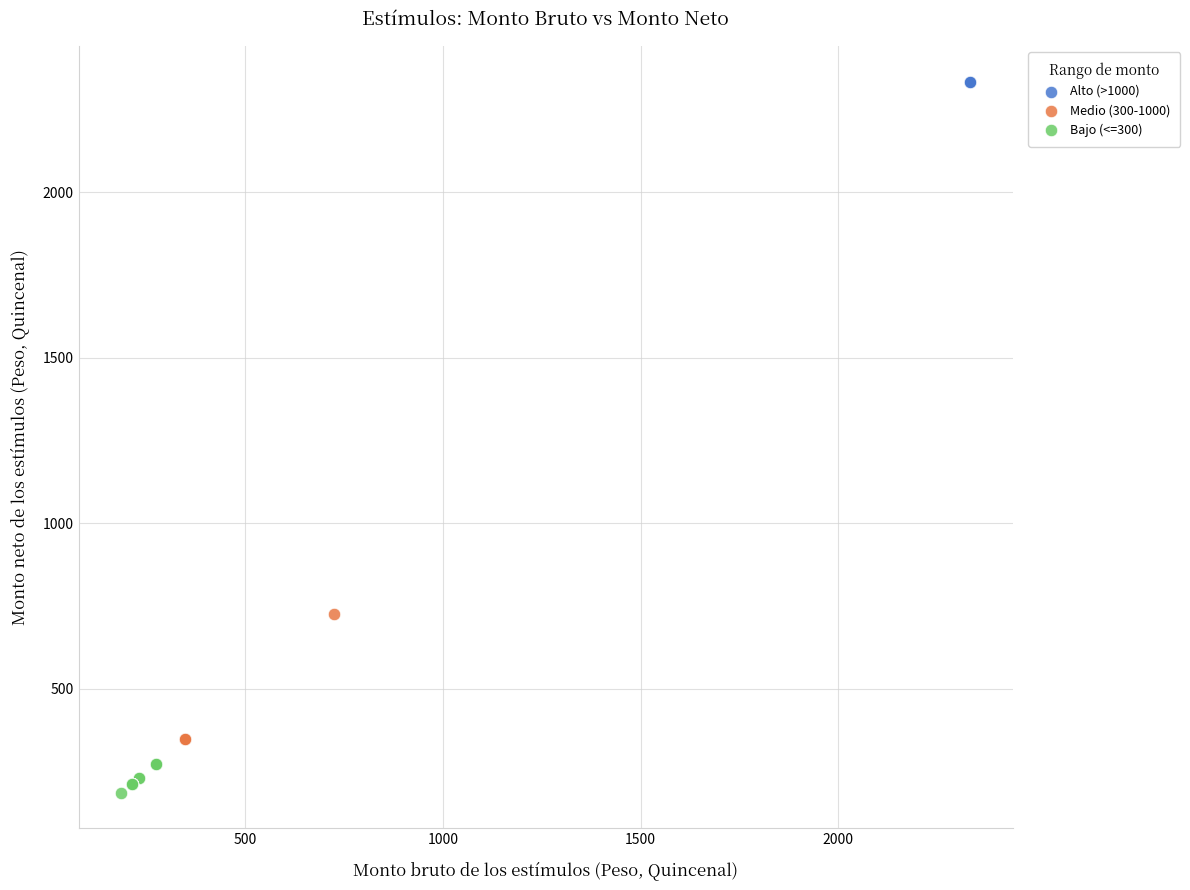

Which series reaches the minimum Y coordinate?

Bajo (<=300)